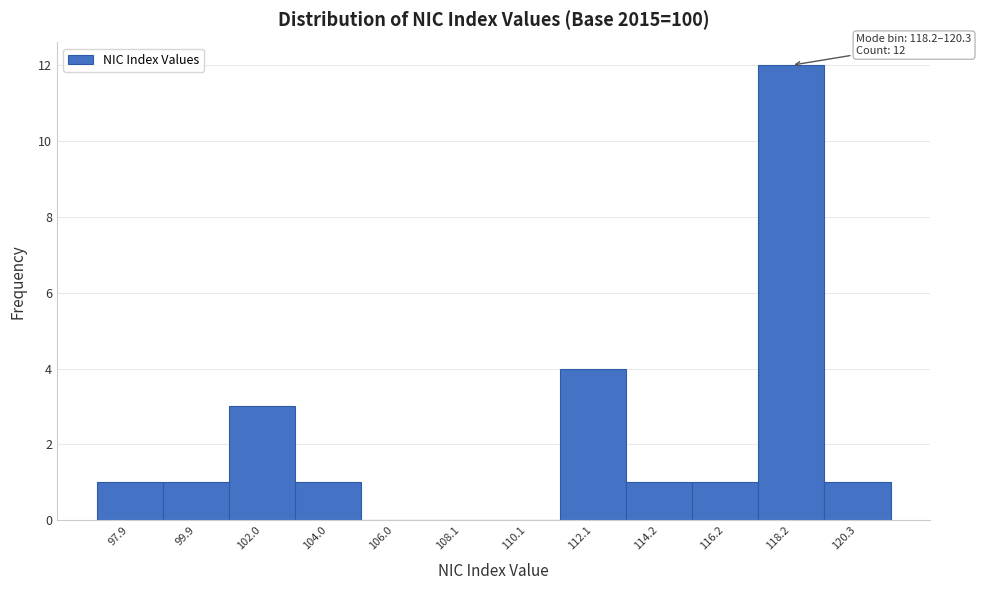

Reading left to right, list all the values displayed in this chart.

97.9=1	99.9=1	102.0=3	104.0=1	106.0=0	108.1=0	110.1=0	112.1=4	114.2=1	116.2=1	118.2=12	120.3=1